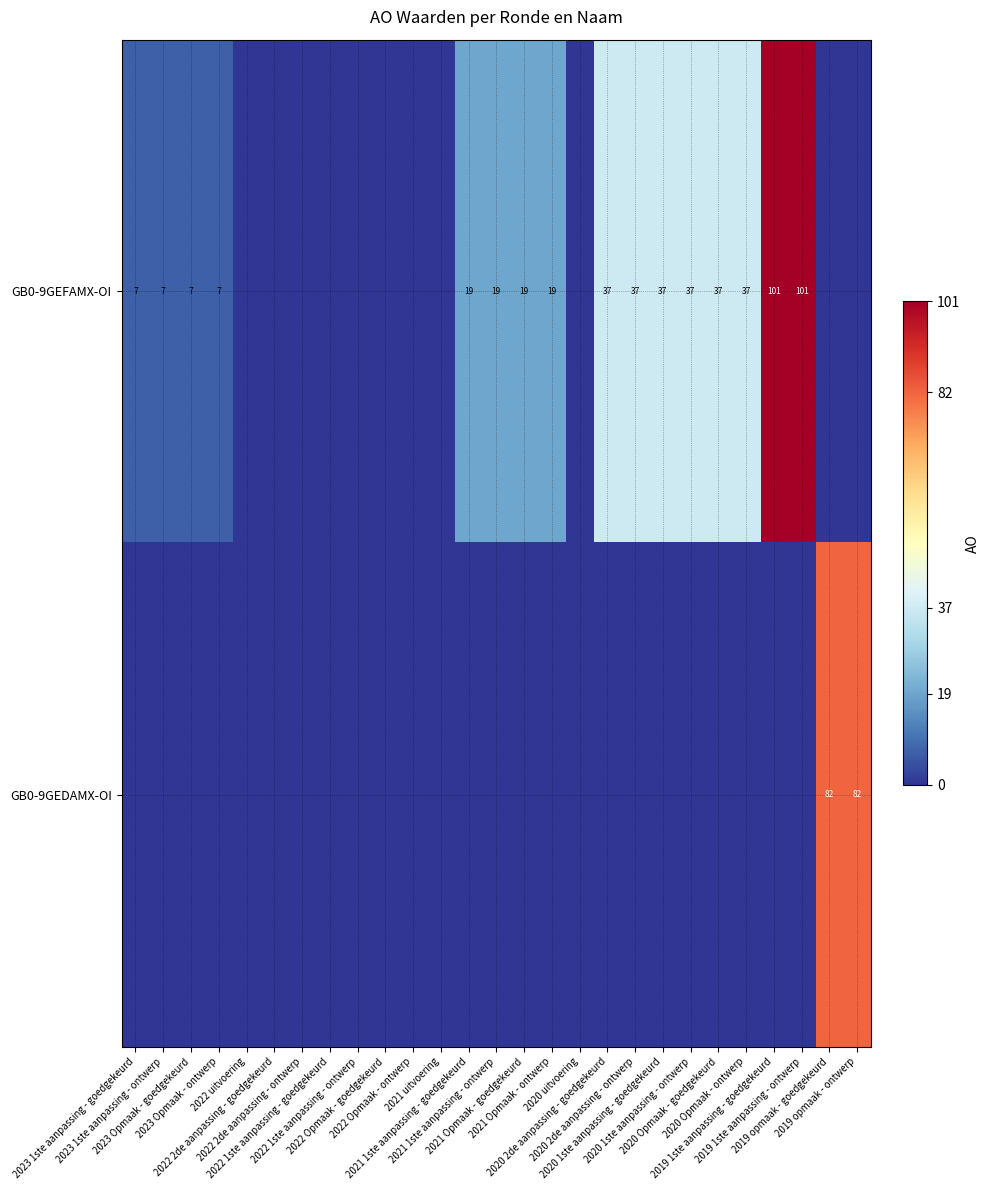

True or false: GB0-9GEFAMX-OI has a value of 0 at 2019 opmaak - goedgekeurd.

True